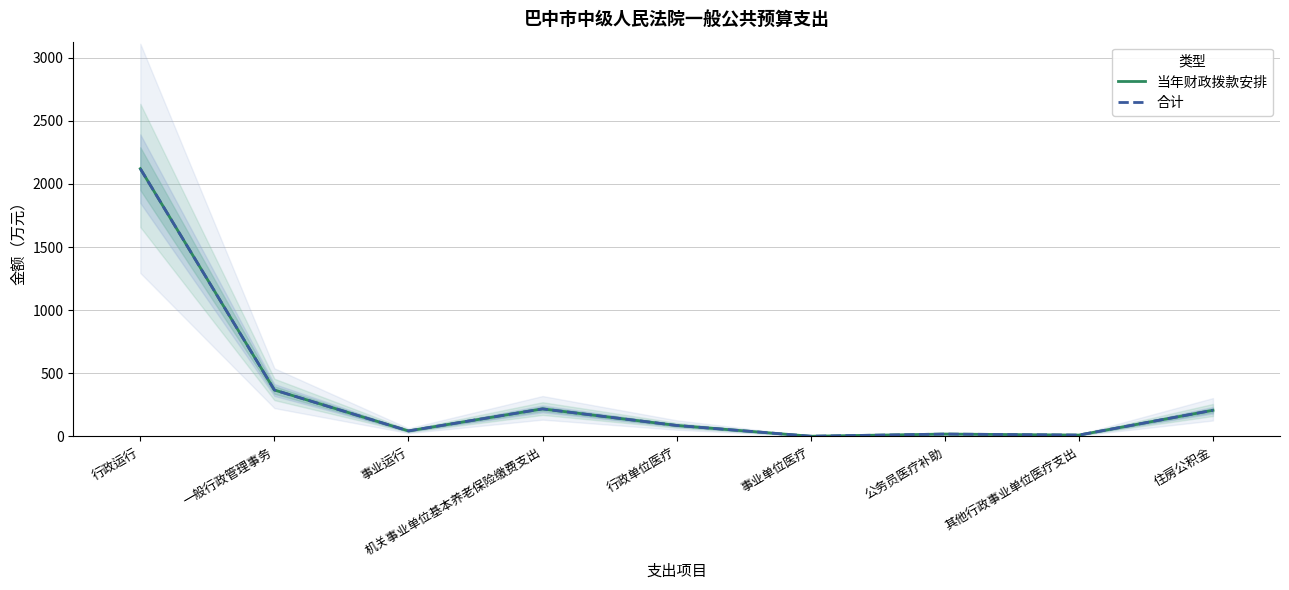

Does the chart have visible grid lines?

Yes